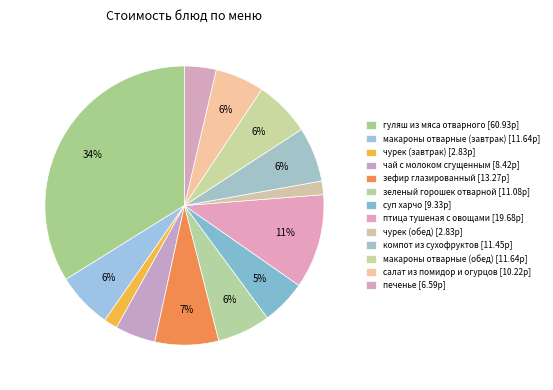

How many slices are in this pie chart?

13